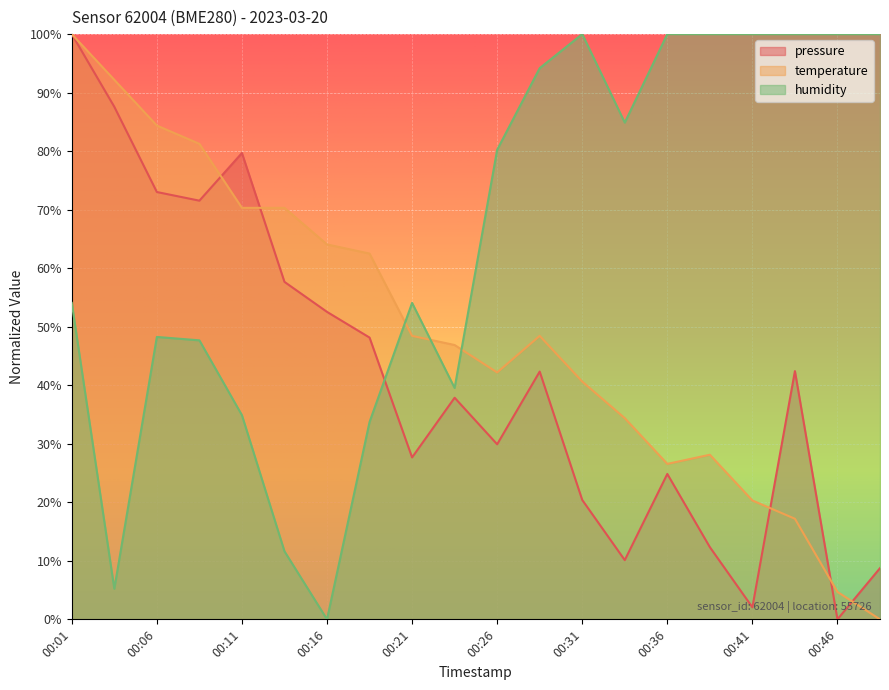

True or false: pressure and humidity intersect in this chart.

True